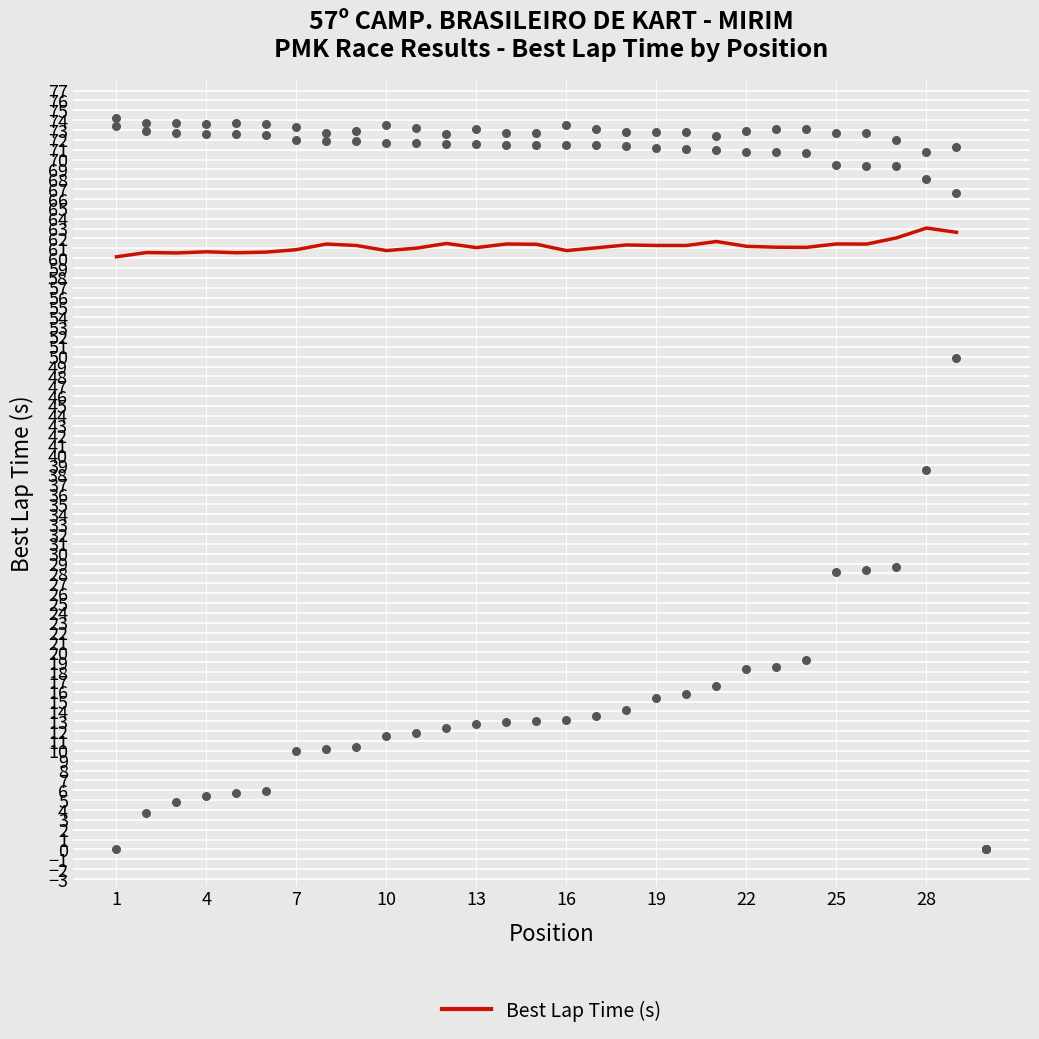

Is it true that Best Lap Time (s) equals 61.2 at 22?

True